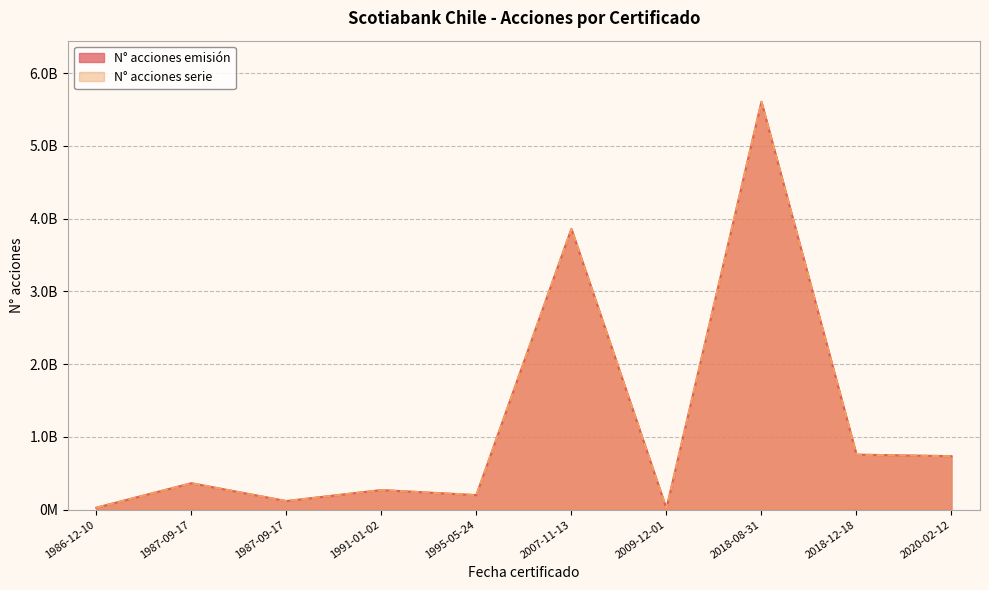

How many lines are shown in the chart?

2